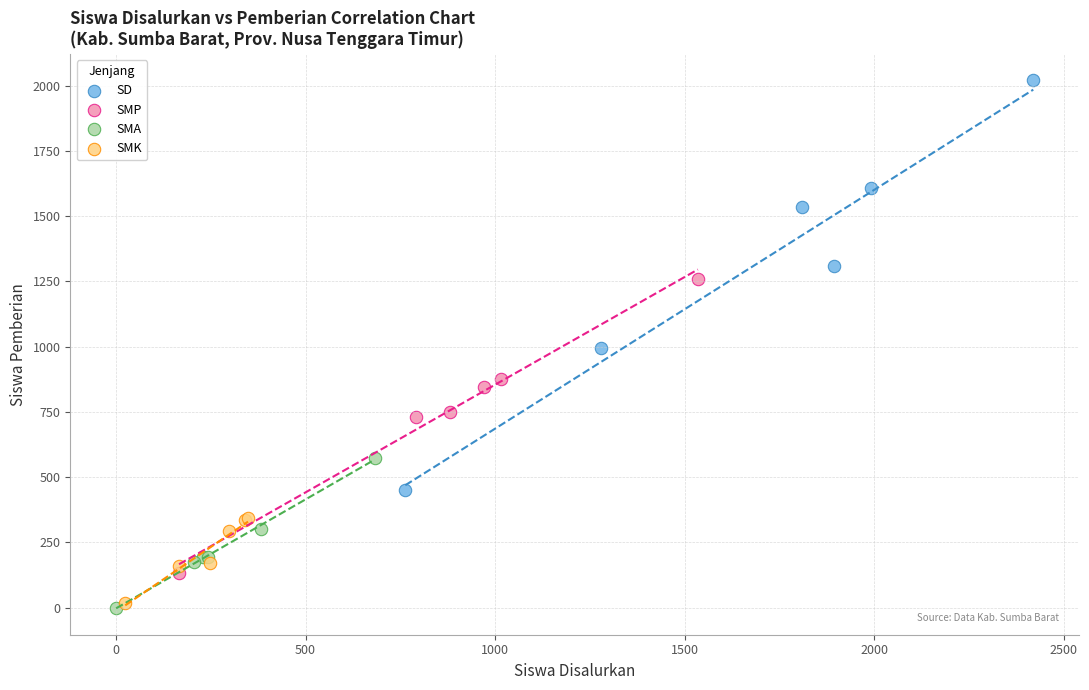

Which series contains the highest Y value?

SD